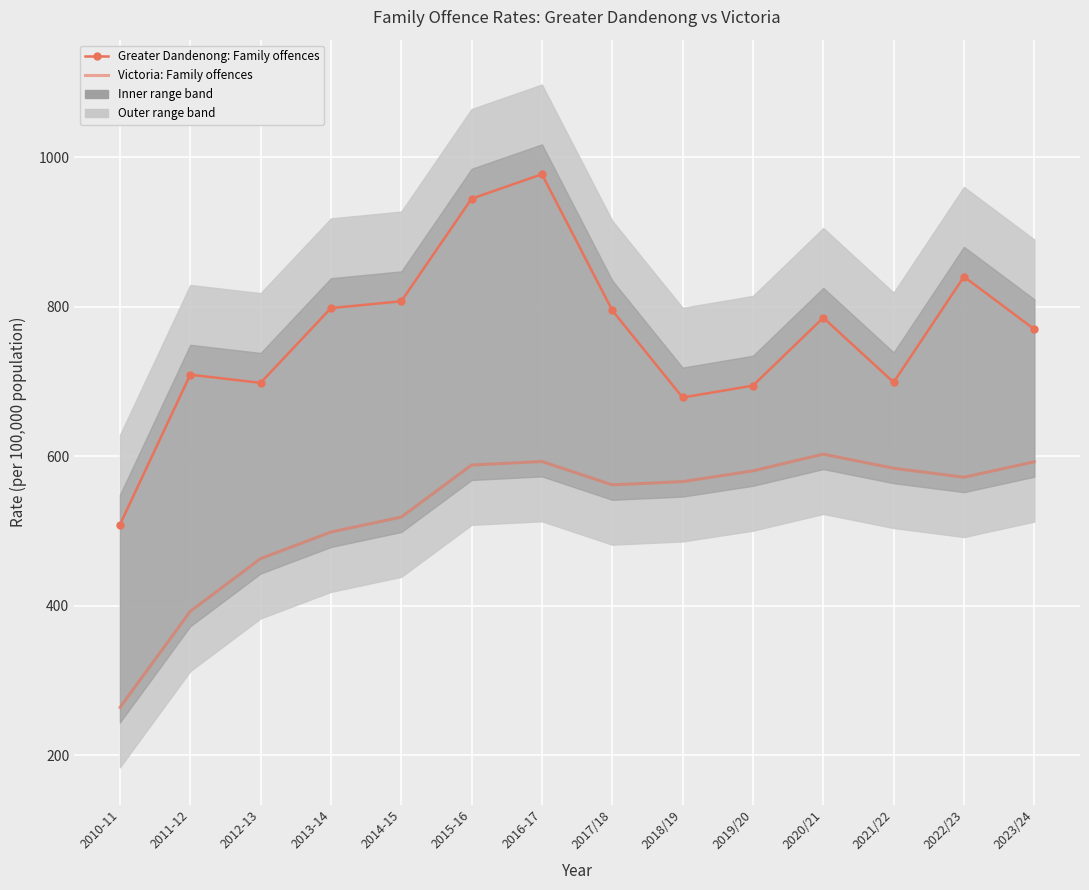

At which label does Greater Dandenong: Family offences first exceed 785?

2013-14